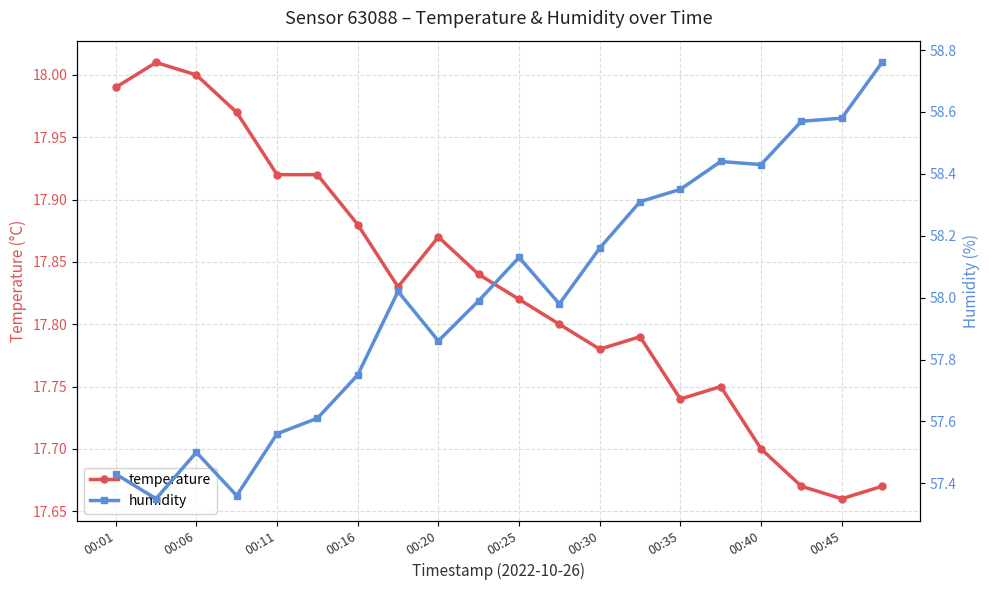

Does the chart display data point markers on the line(s)?

Yes